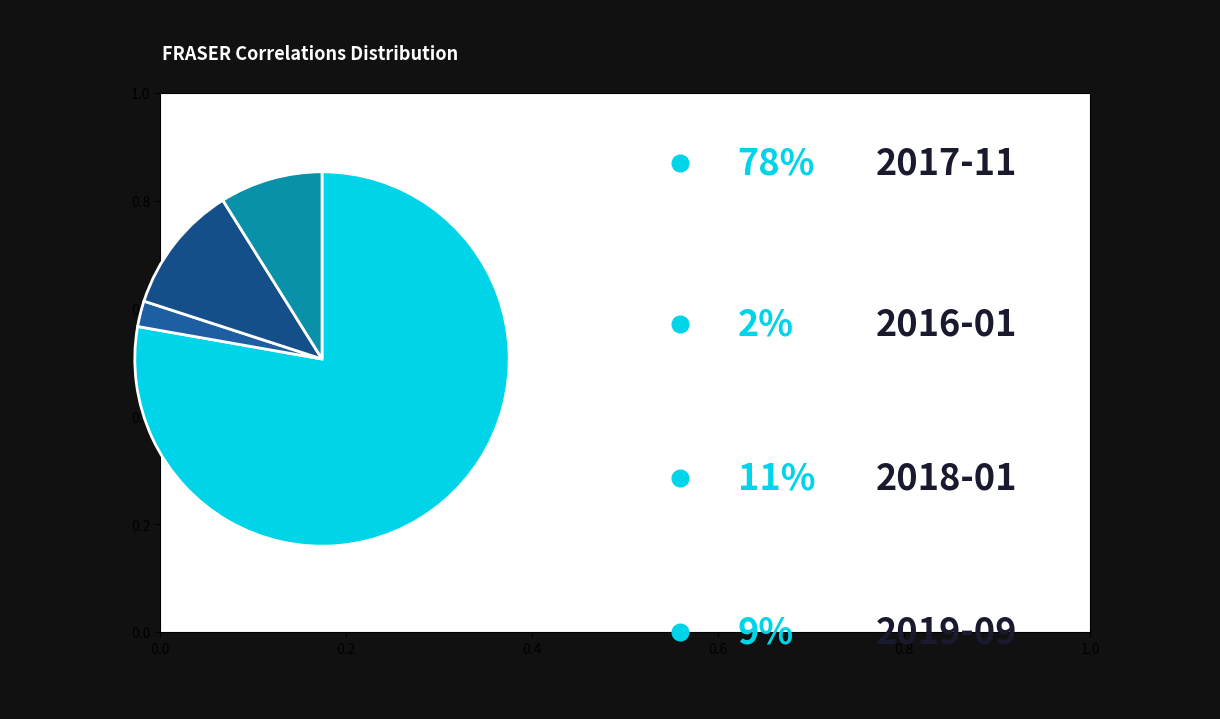

Rank the categories by value from highest to lowest.

2017-11, 2018-01, 2019-09, 2016-01